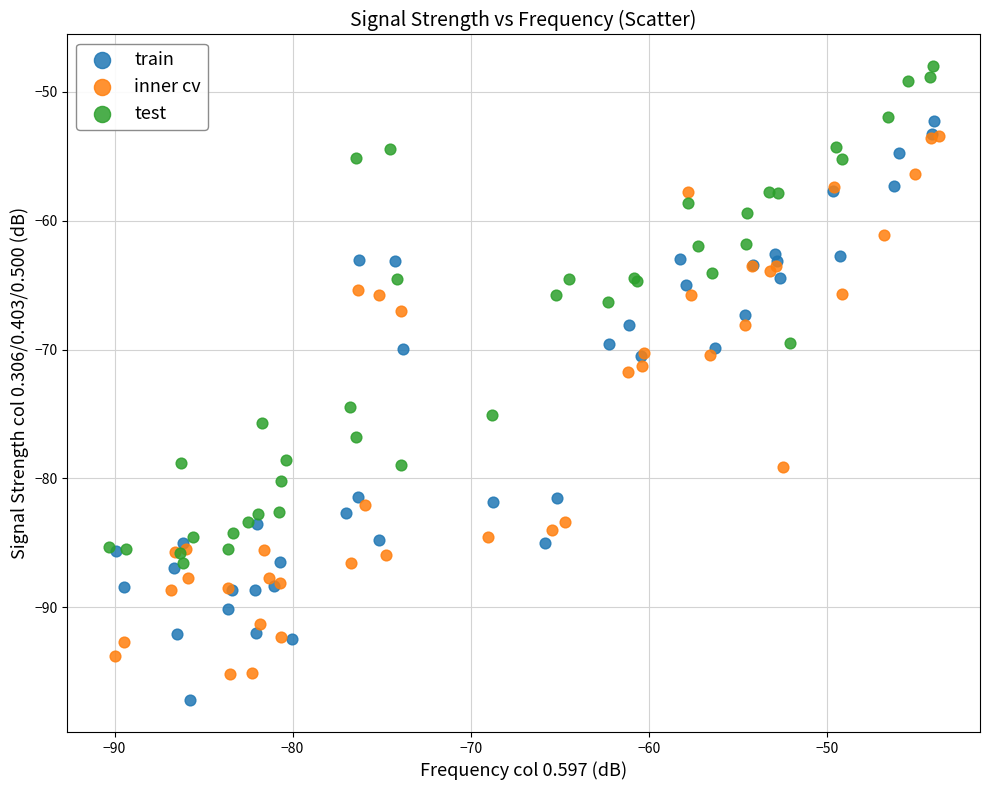

Which series contains the highest Y value?

test